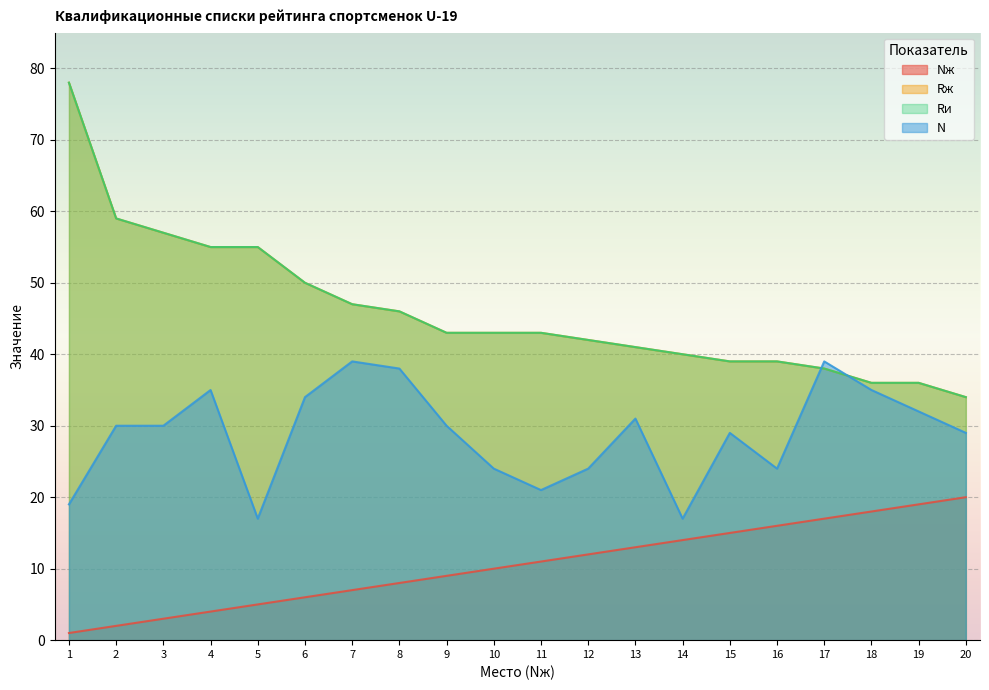

Is it true that Nж equals 14 at 14?

True